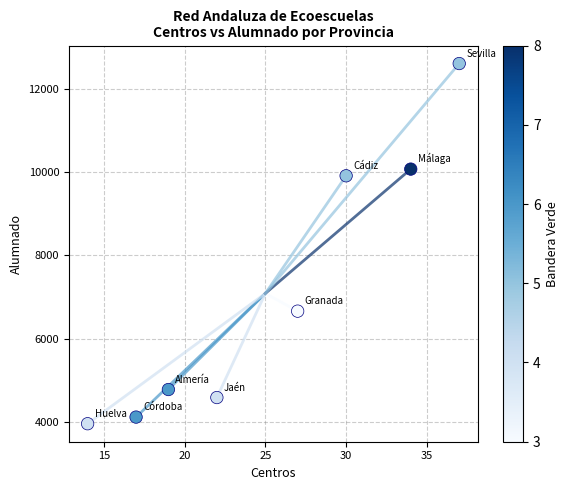

What is the average Y value?

7087